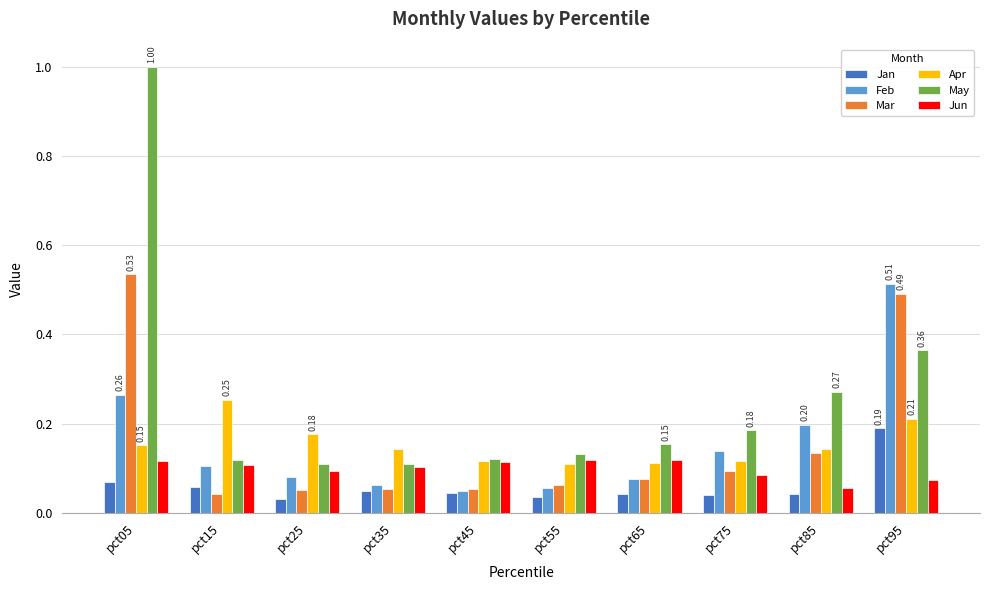

The Jan series shows 0.1 at pct65. True or false?

False